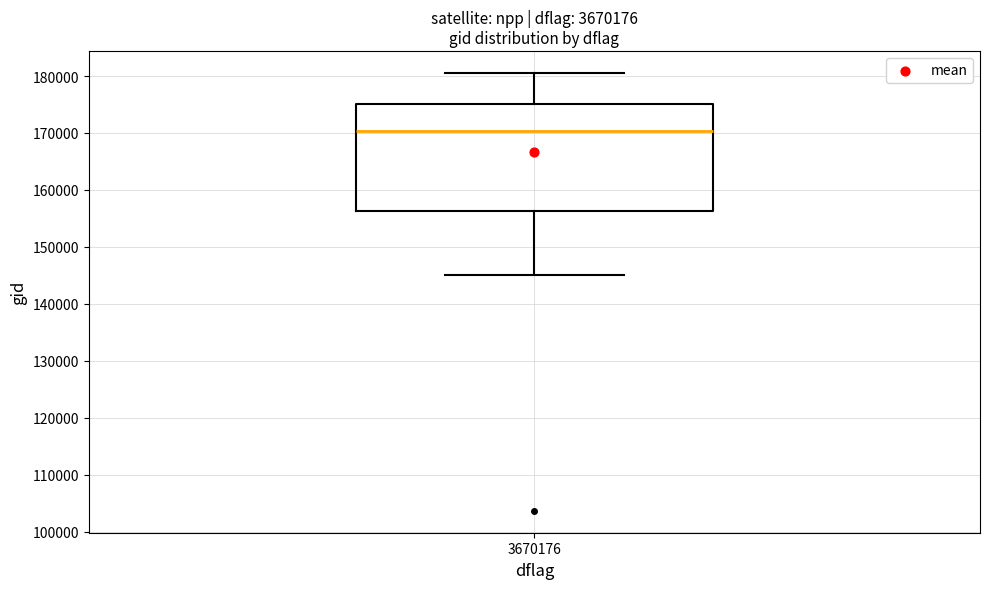

Read this box plot against the y-axis: the position of the median line, the range covered by the box, and the ends of both whiskers. The values are not printed on the chart, so give them approximately, as read against the axis.

median 170000, box 156000 to 175000, whiskers 145000 to 181000